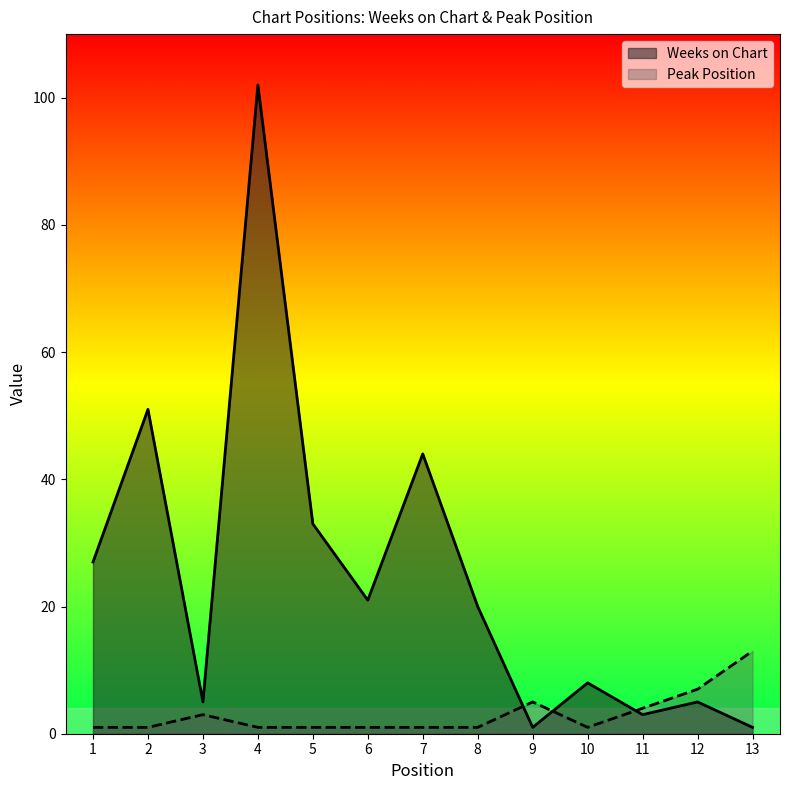

Which category has the highest value in the Weeks on Chart series?

4